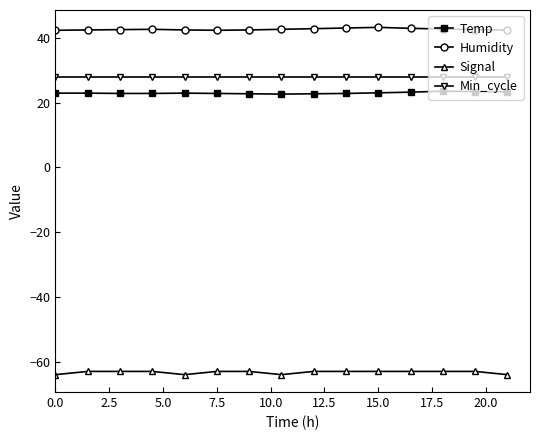

What is the value of the Humidity point at the 8th from the left?

42.6